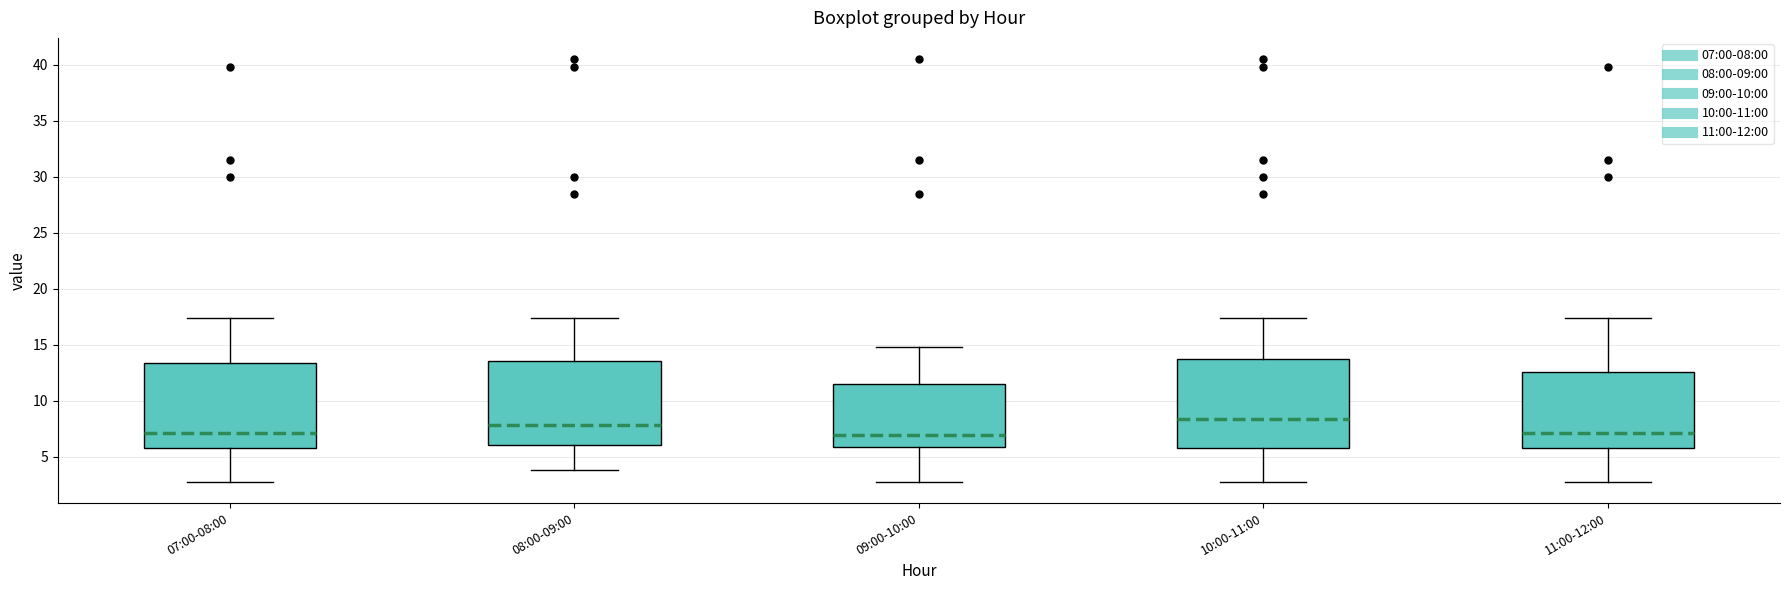

Where is the lower edge of the box for 07:00-08:00 on the y-axis? The values are not printed on the chart, so give them approximately, as read against the axis.

6.0